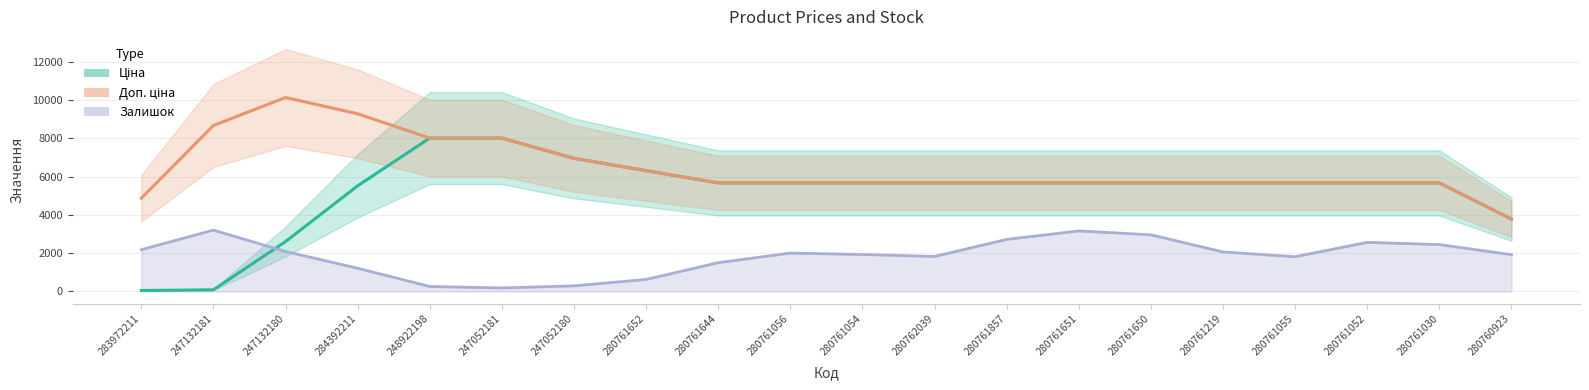

What is the value of the Залишок point at the 19th from the left?

2449.0